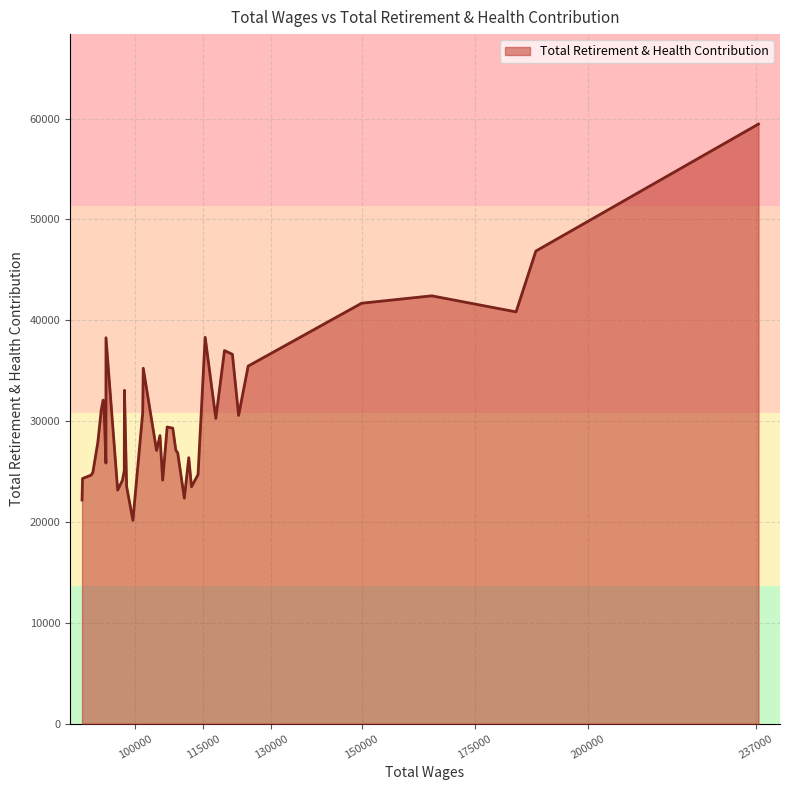

What is the maximum value shown in the chart?

59464